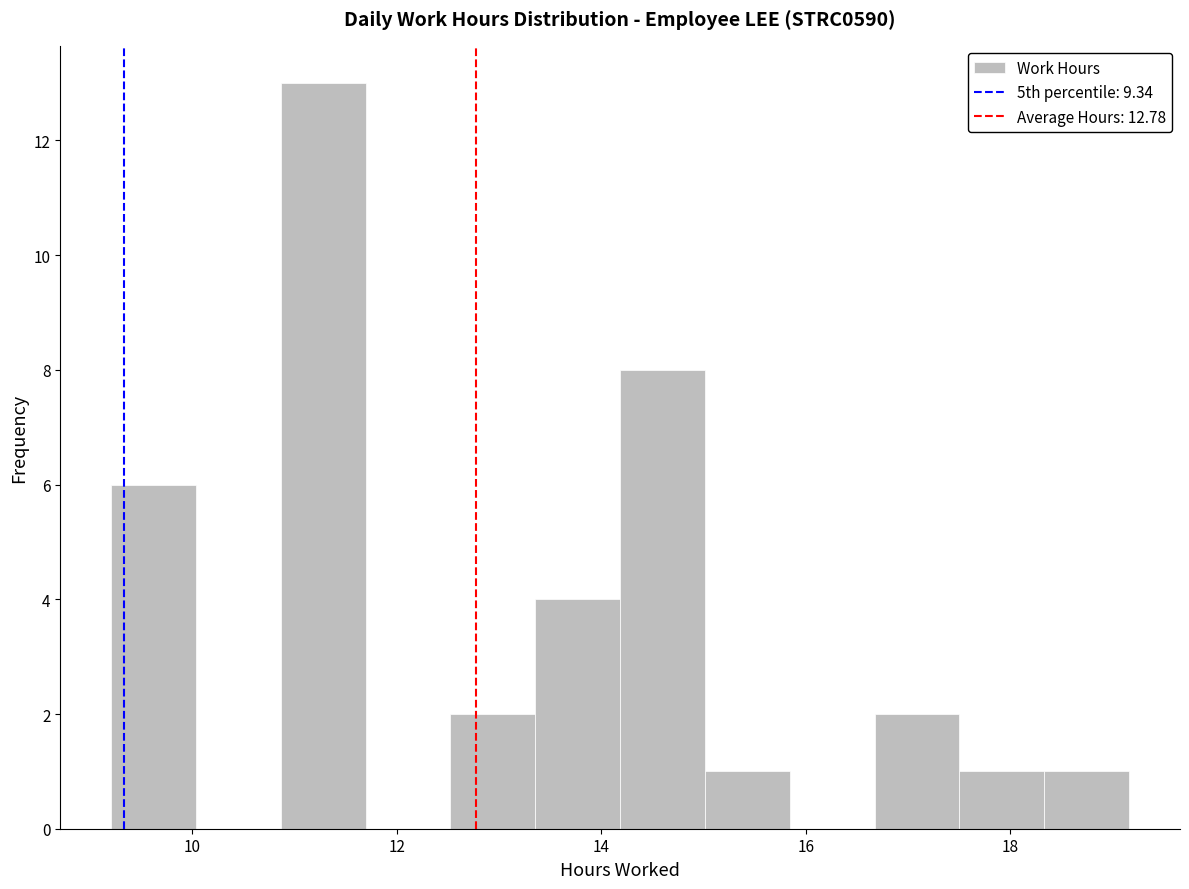

Reading left to right, list every bar in this chart as the range it spans on the x-axis followed by its height. Neither the bar edges nor the heights are printed on the chart, so give them approximately, as read against the axes.

9.2 to 10.0: 6
10.0 to 10.8: 0
10.8 to 11.6: 13
11.6 to 12.6: 0
12.6 to 13.4: 2
13.4 to 14.2: 4
14.2 to 15.0: 8
15.0 to 15.8: 1
15.8 to 16.6: 0
16.6 to 17.6: 2
17.6 to 18.4: 1
18.4 to 19.2: 1